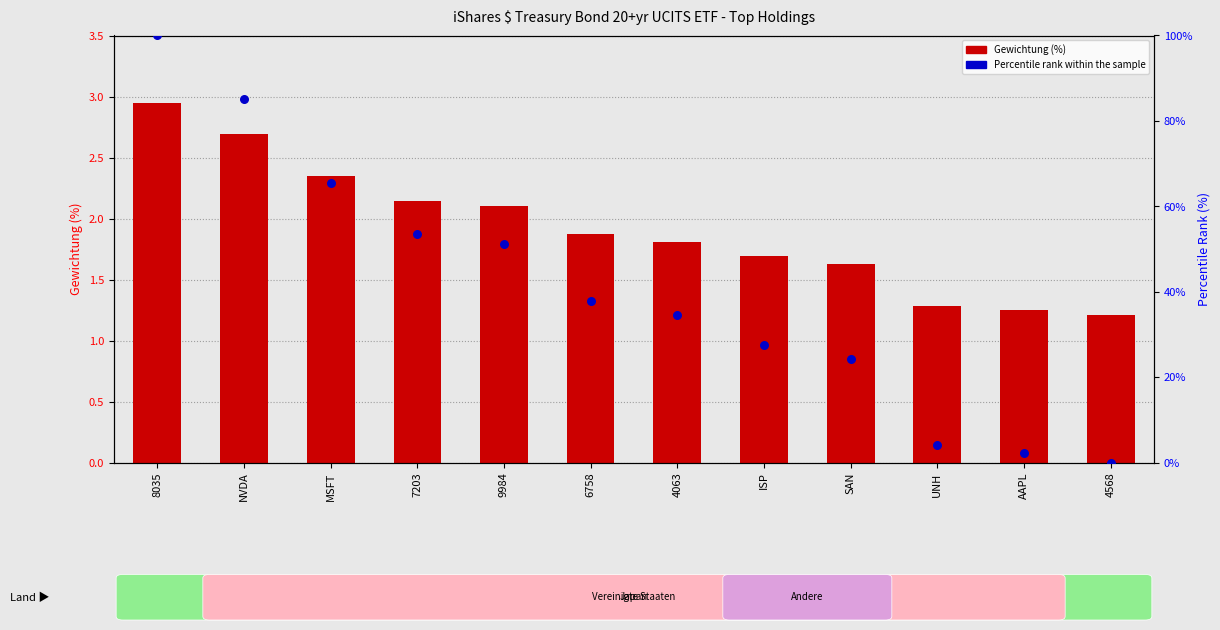

Which series has the largest total across all categories?

Percentile rank within the sample